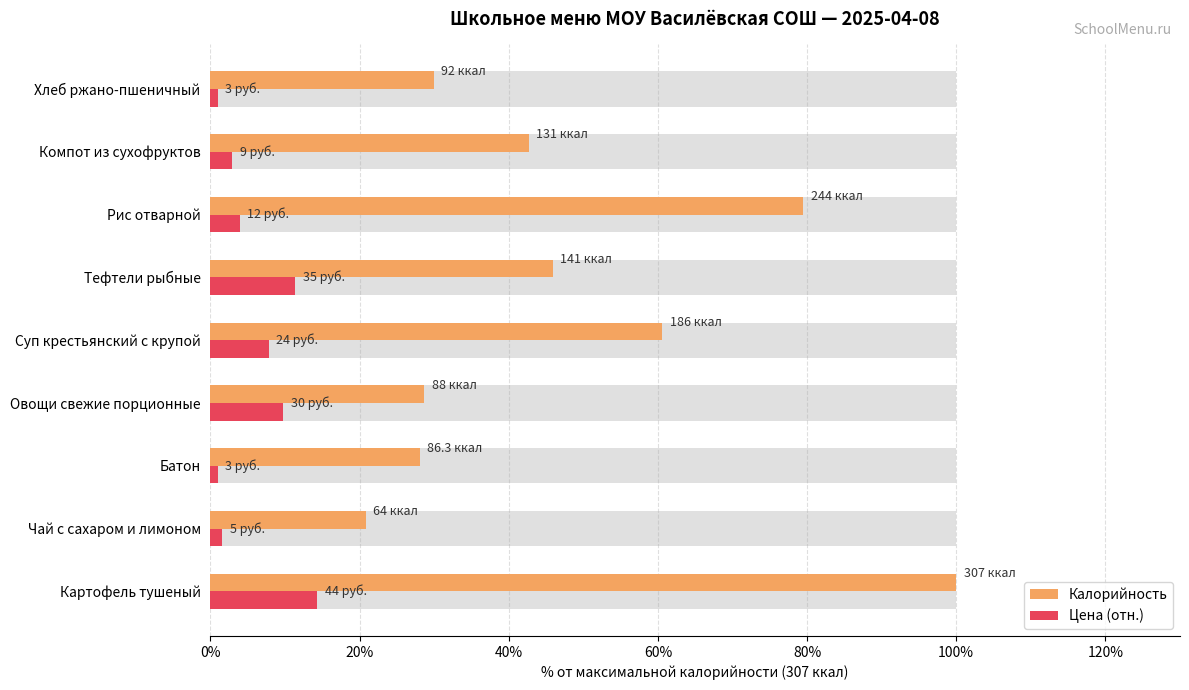

What are all the series names shown in the legend?

Калорийность, Цена (отн.)